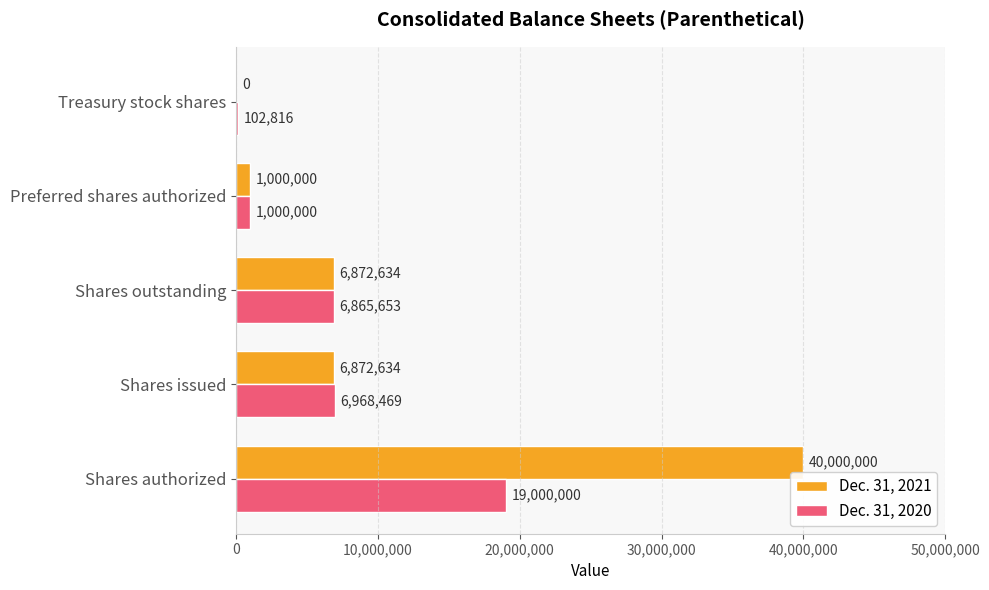

Is it true that Dec. 31, 2021 equals 40000000 at Shares authorized?

True